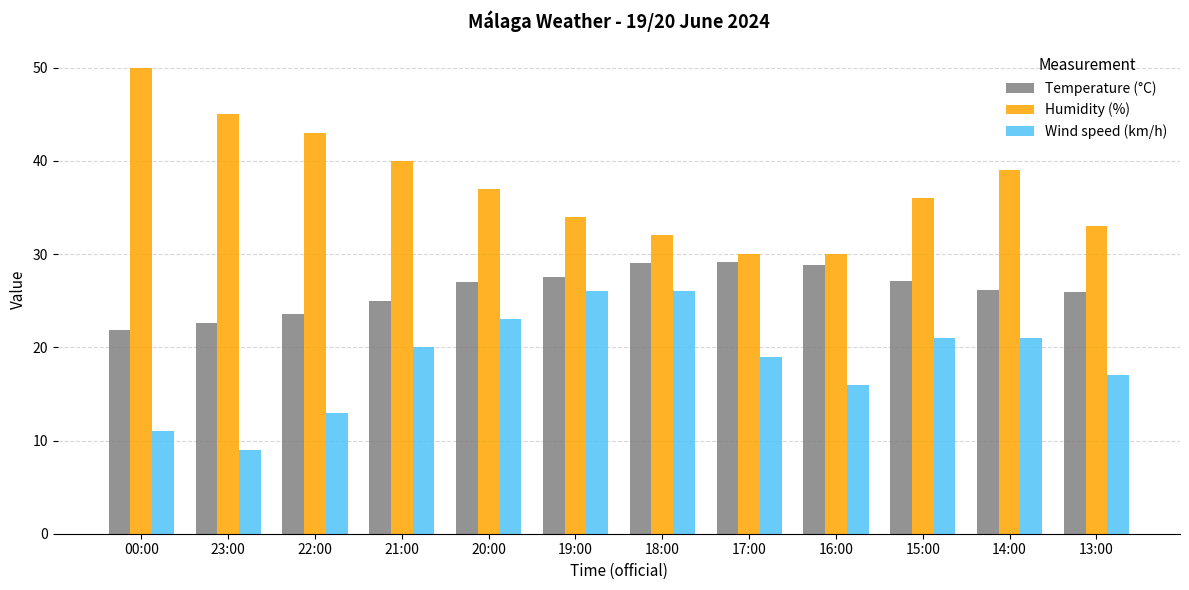

The Temperature (°C) series shows 42.6 at 15:00. True or false?

False